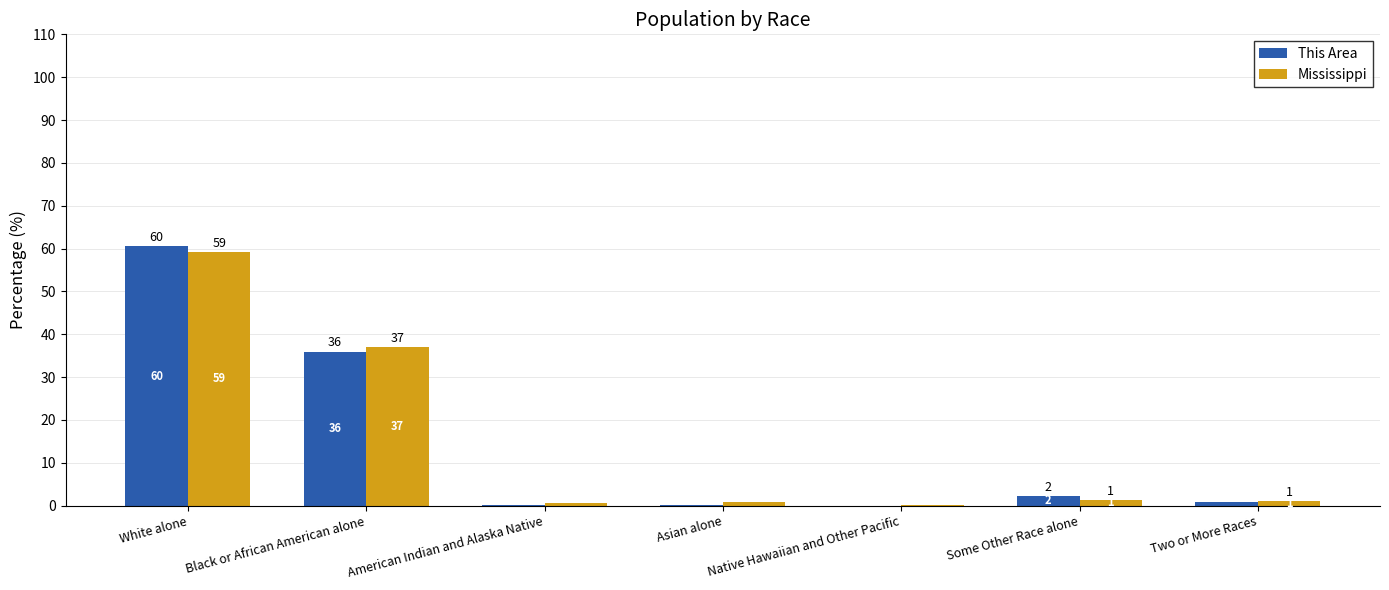

Which category has the lowest value in the Mississippi series?

Native Hawaiian and Other Pacific